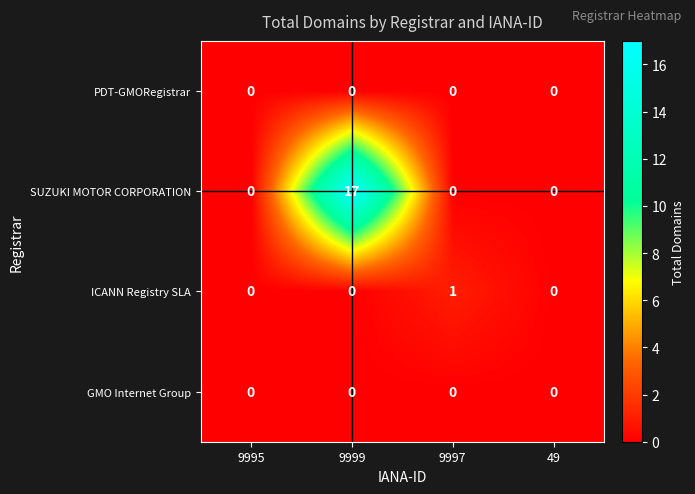

What is the maximum value shown in the chart?

17